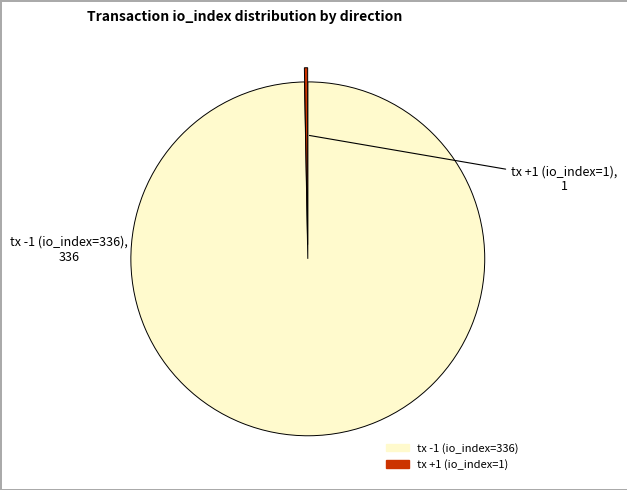

Is the sum of tx -1 (io_index=336) and tx +1 (io_index=1) greater than half?

Yes